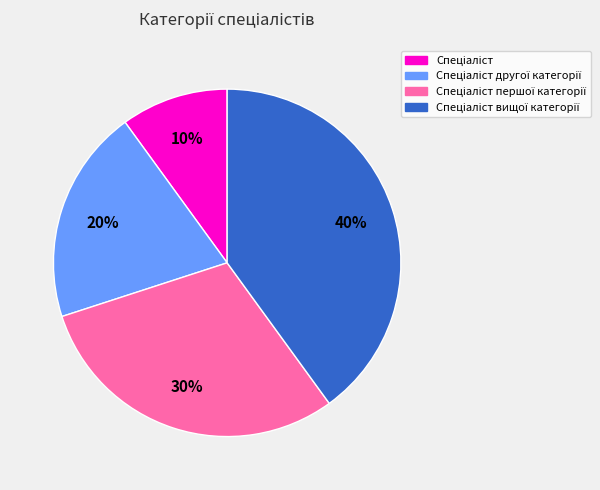

Is there a majority slice in this chart?

No